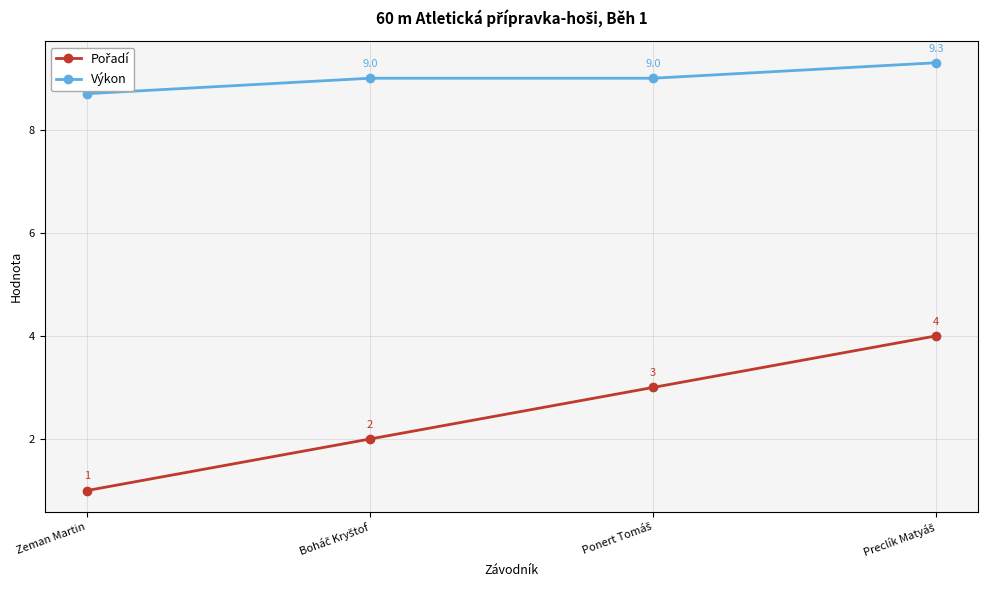

What is the value of the Výkon point at the 4th from the left?

9.3